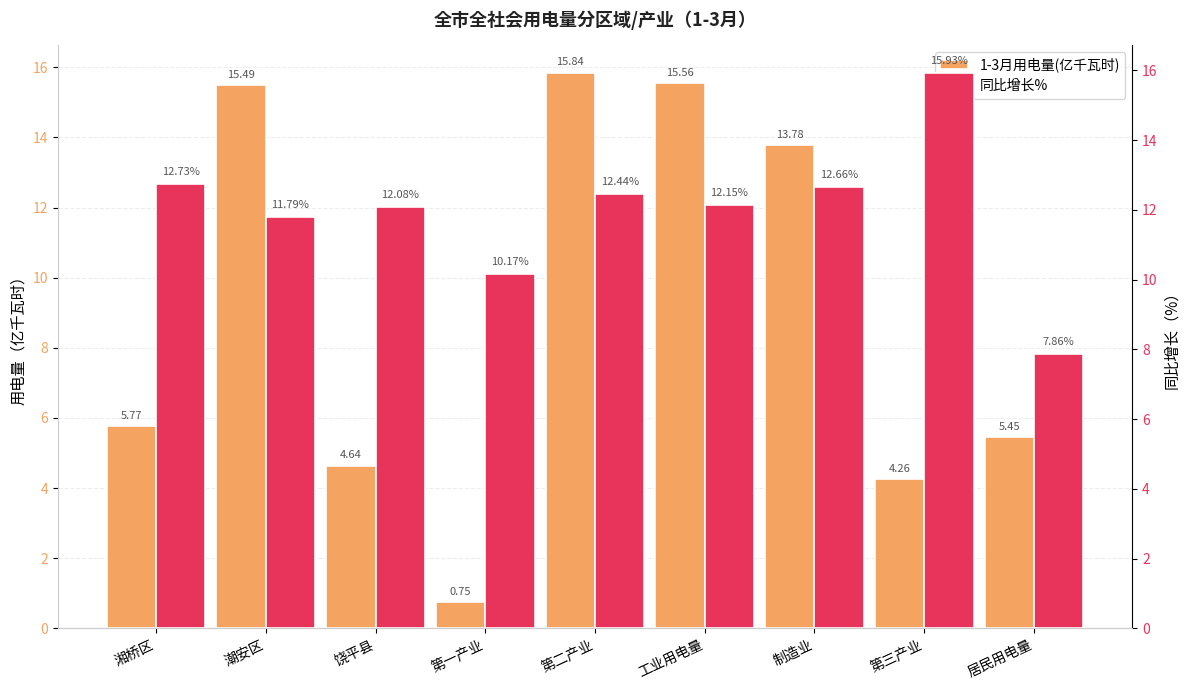

What is the difference between the maximum and minimum values in the 1-3月用电量(亿千瓦时) series?

15.1